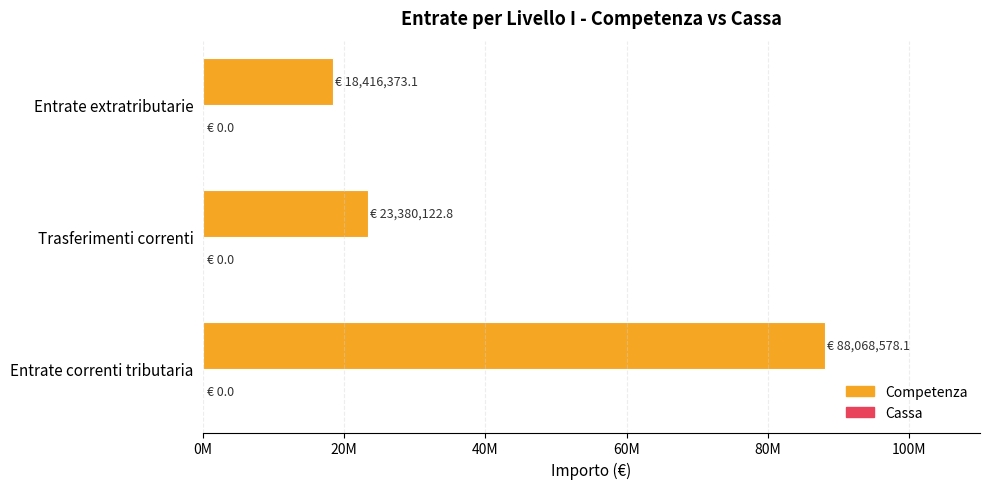

Are the bars horizontal?

Yes